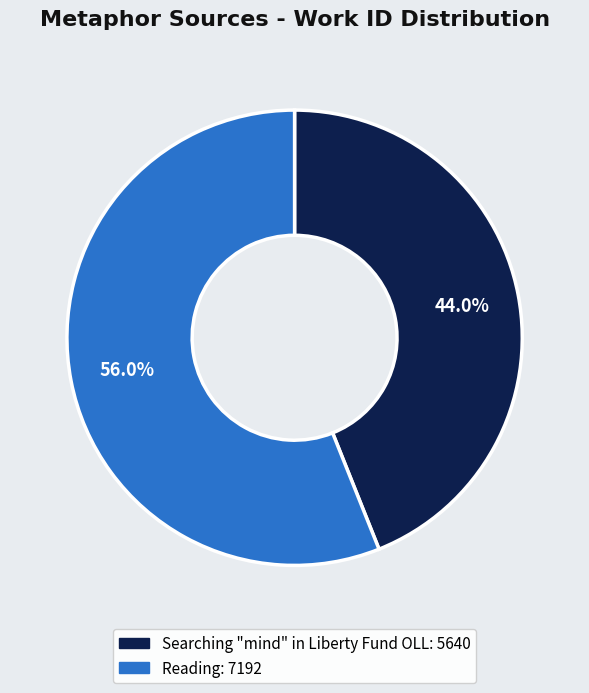

What is the smallest slice in the pie chart?

Searching "mind" in Liberty Fund OLL